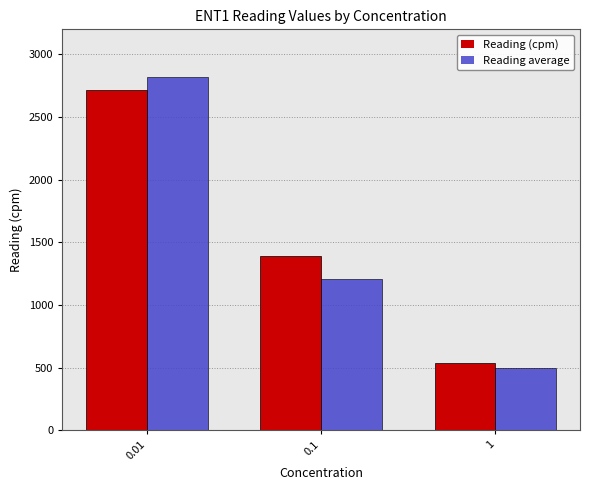

Count the number of data series in this chart.

2